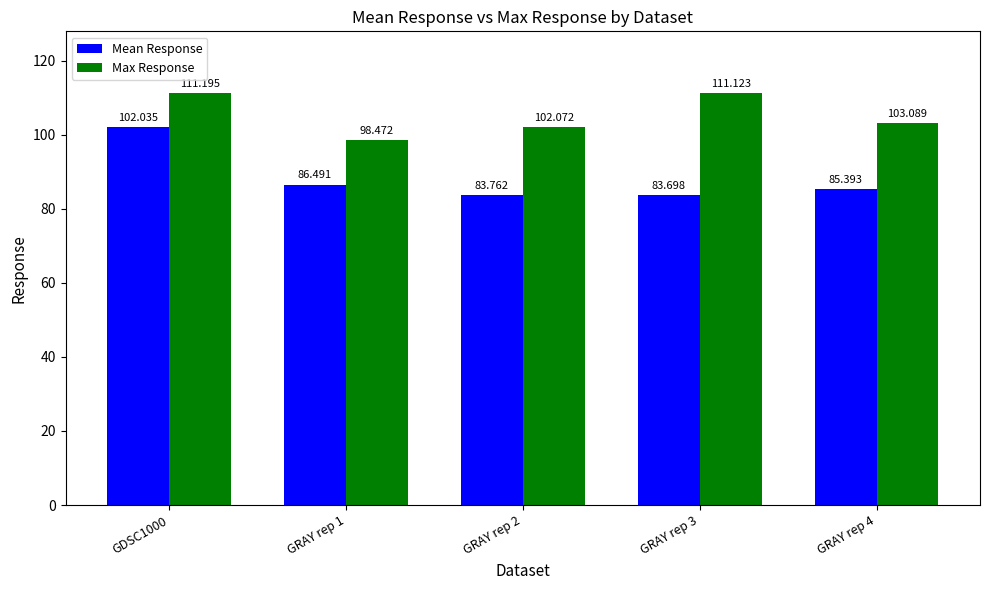

Reading left to right, list all the values displayed in this chart.

Mean Response: GDSC1000=102.0	GRAY rep 1=86.5	GRAY rep 2=83.8	GRAY rep 3=83.7	GRAY rep 4=85.4
Max Response: GDSC1000=111.2	GRAY rep 1=98.5	GRAY rep 2=102.1	GRAY rep 3=111.1	GRAY rep 4=103.1